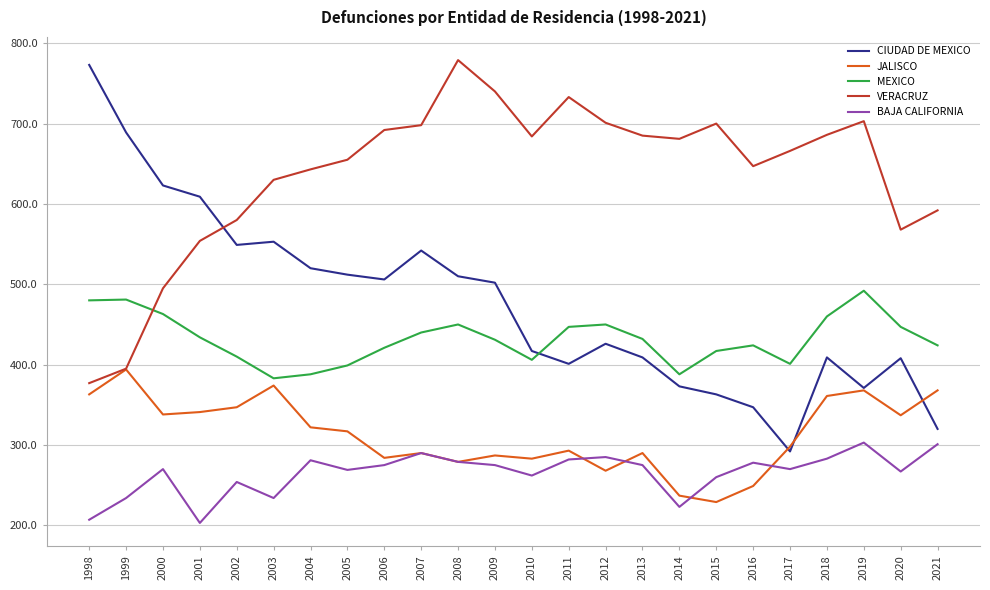

At which label does VERACRUZ first exceed 681?

2006